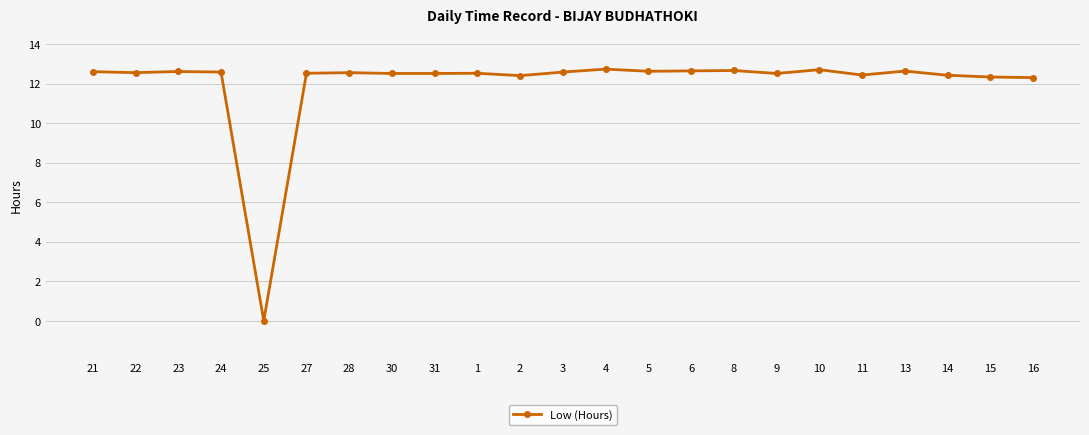

What is the difference between the second highest and minimum values?

12.7